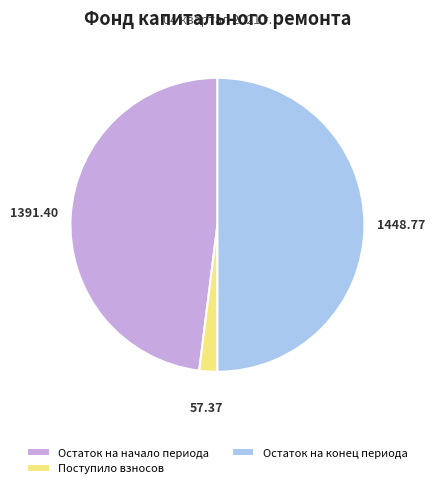

What is the majority slice?

Остаток на конец периода